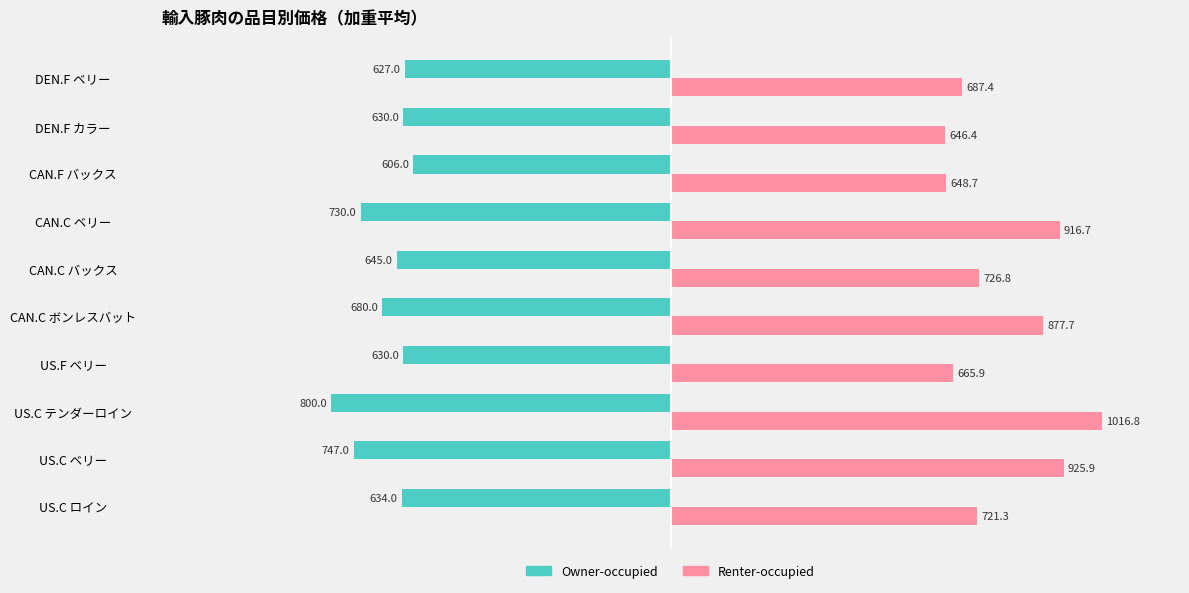

What is the average value of the Renter-occupied series?

783.4